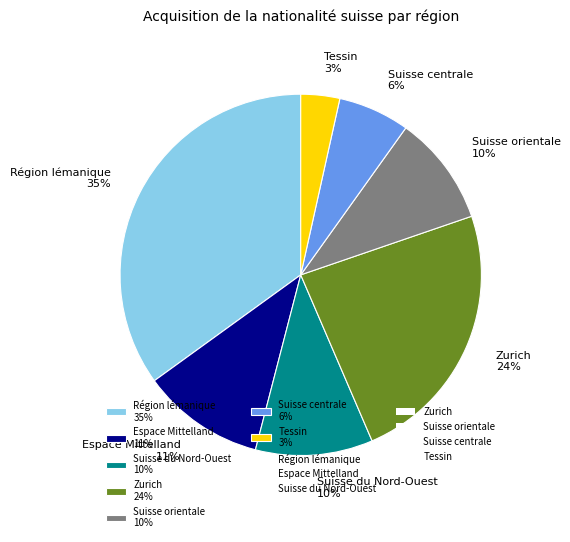

Which has a higher value, Espace Mittelland 11% or Zurich 24%?

Zurich 24%